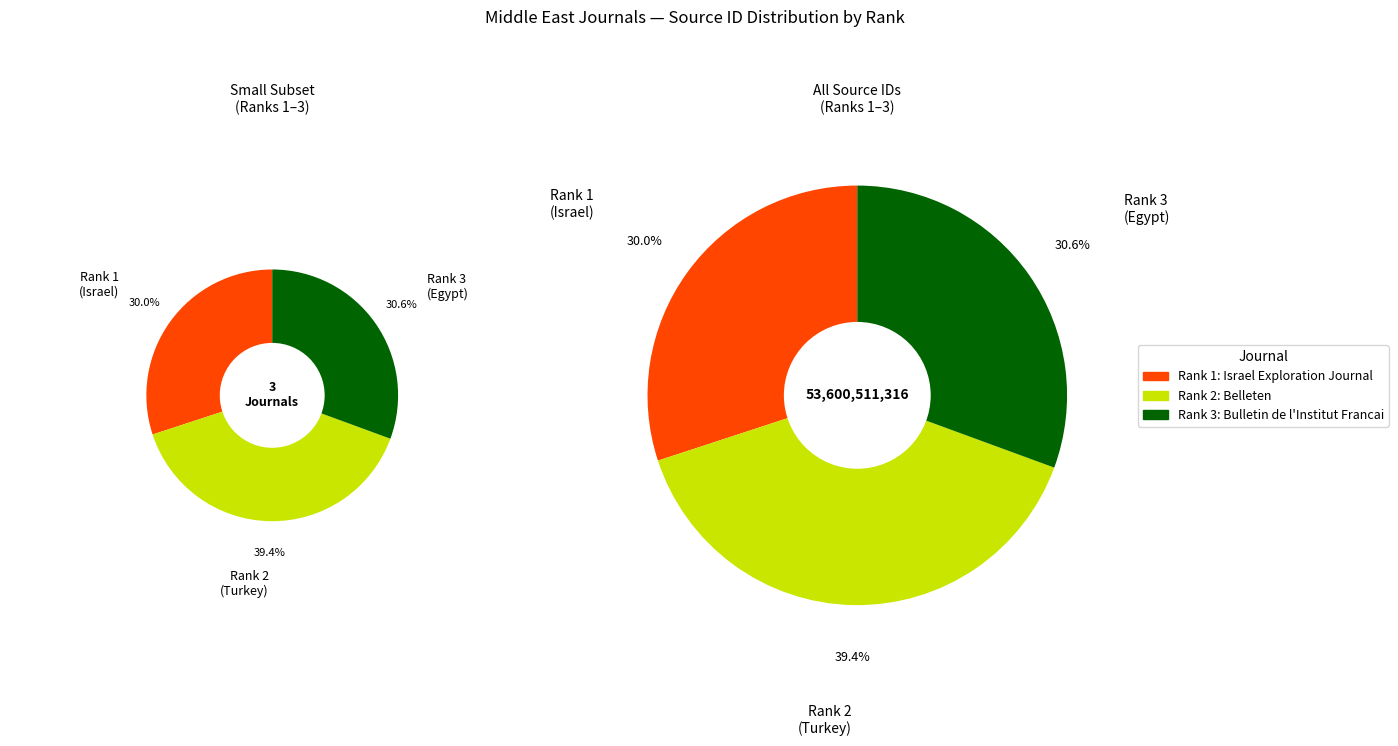

What is the total percentage of Bulletin de l'Institut Francais d'Archeologie Orientale and Belleten?

70.0%